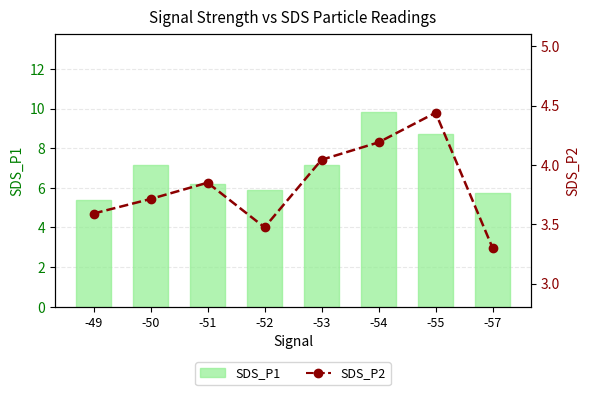

Is it true that SDS_P2 equals 3.6 at -49?

True